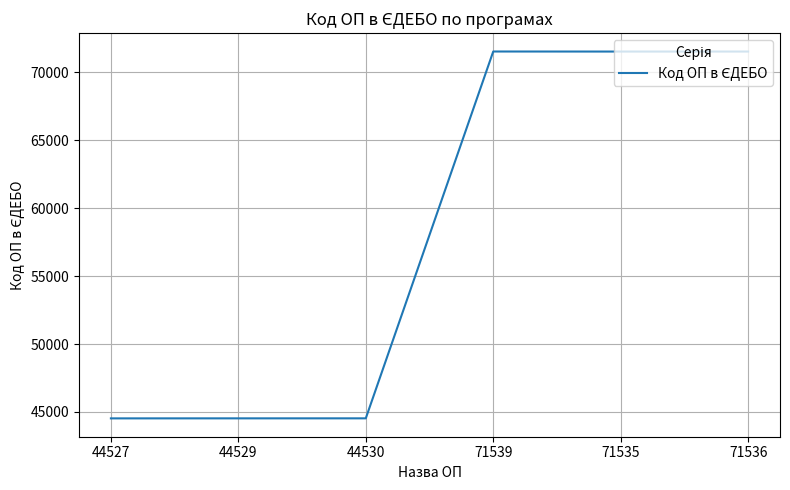

Approximately how many times larger is the value at 71536 compared to 71535?

1.0